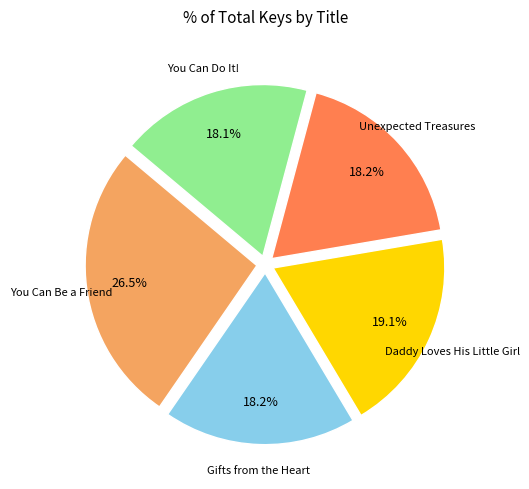

What is the largest slice in the pie chart?

You Can Be a Friend